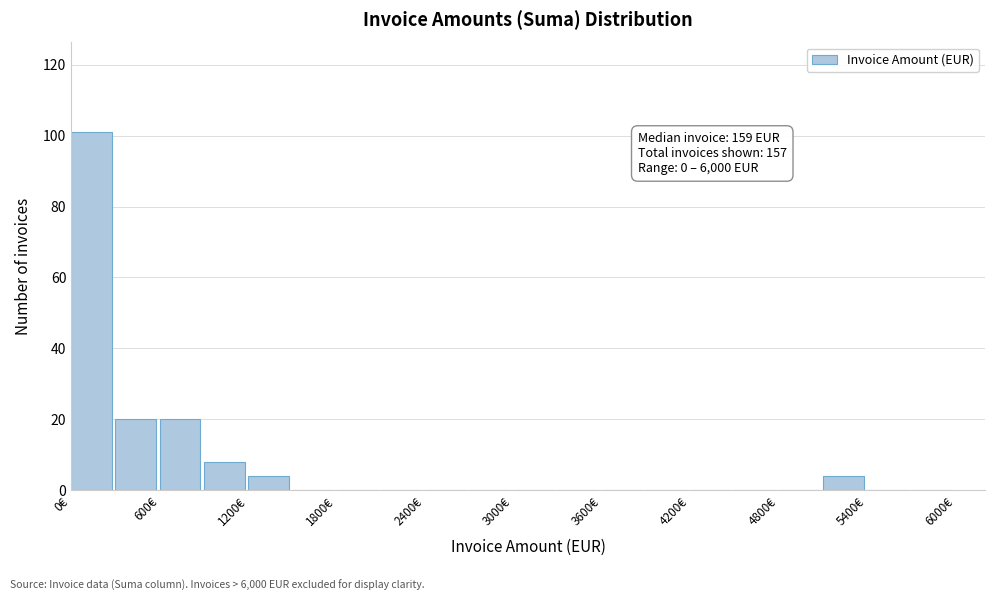

Read against the x-axis, roughly where is the centre of the tallest bar?

100